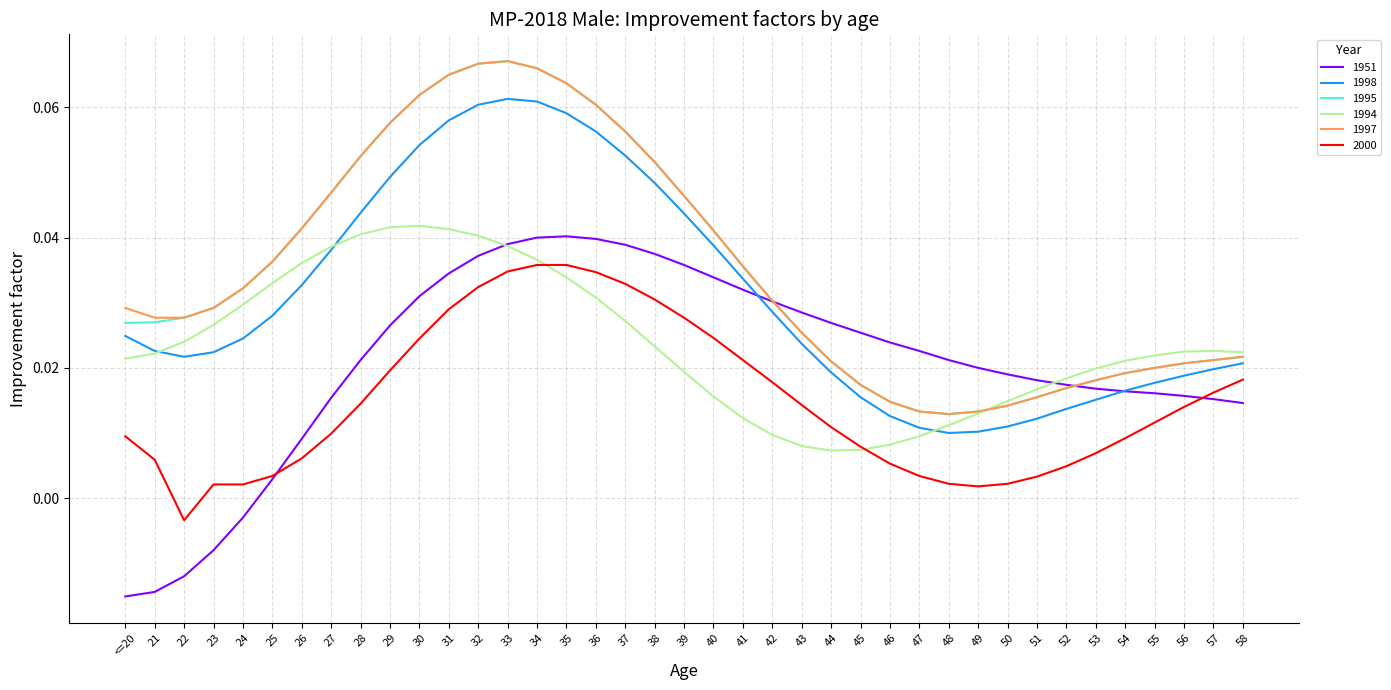

Which series changed the most between 22 and 52?

1951